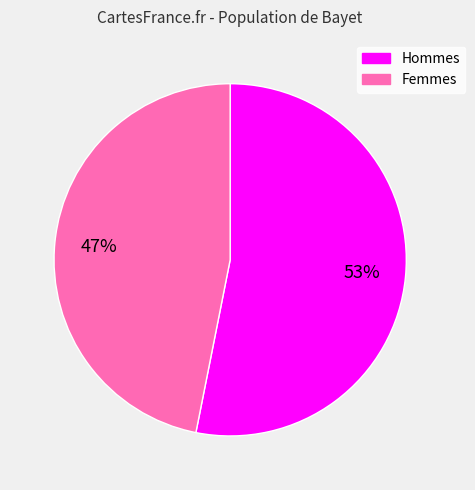

How many segments does this pie chart have?

2